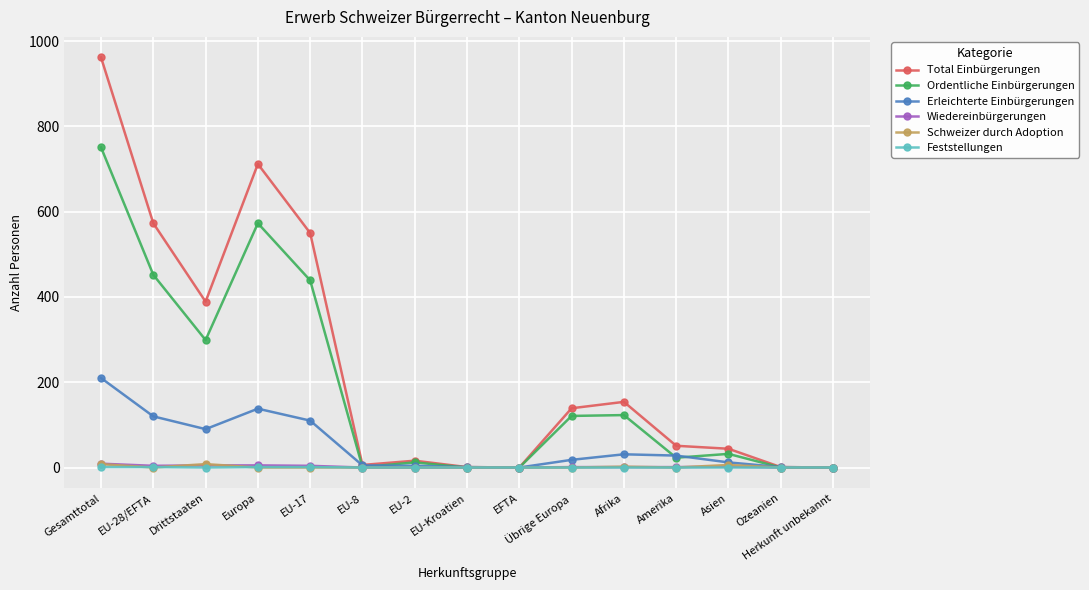

The Ordentliche Einbürgerungen series shows 573 at Europa. True or false?

True